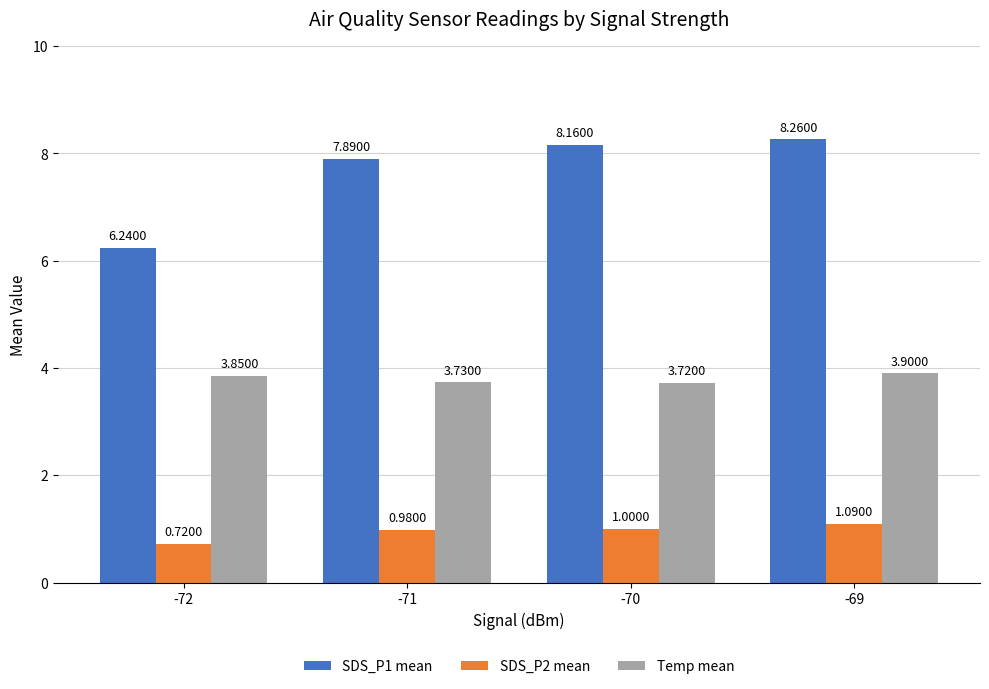

Rank the categories by Temp mean value from lowest to highest.

-70, -71, -72, -69